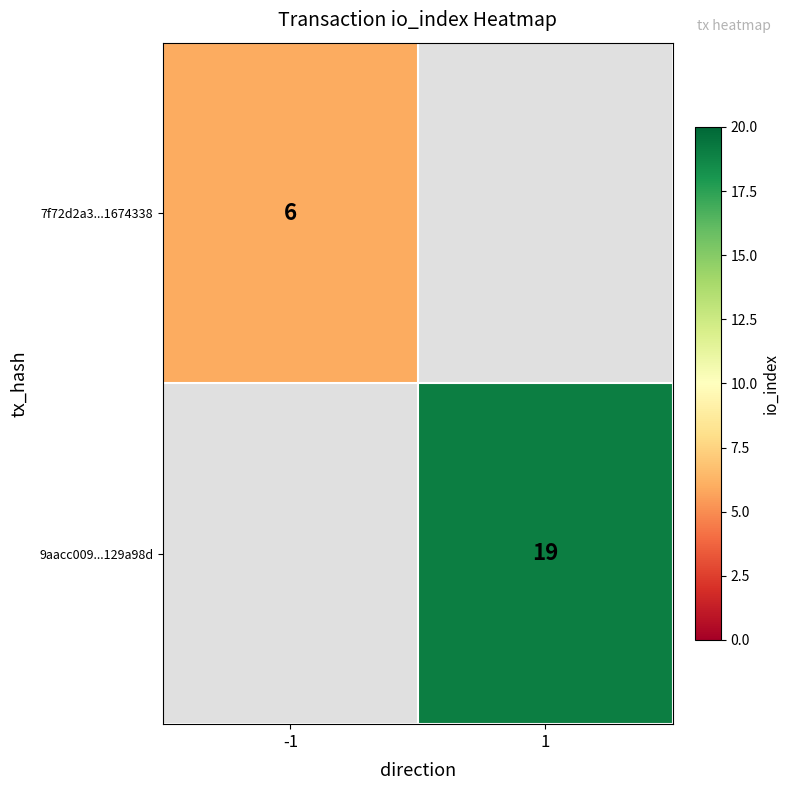

Between -1 and 1, which is larger?

1